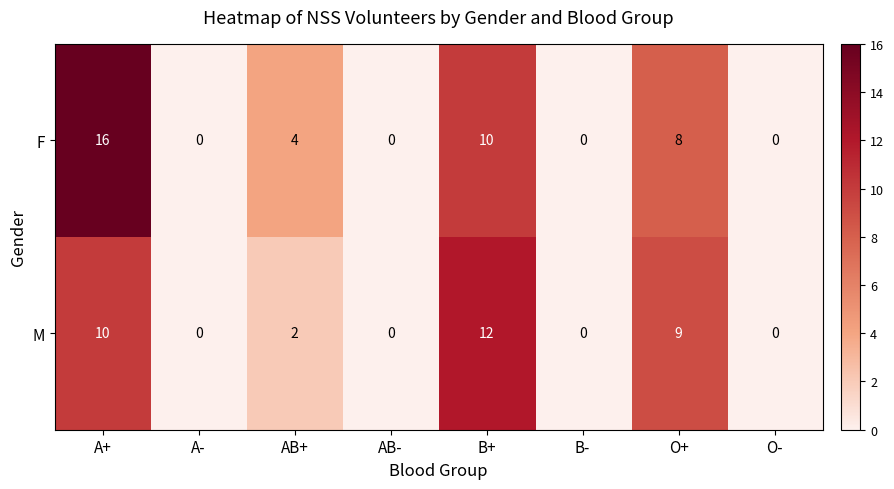

How many categories are shown in the chart?

8